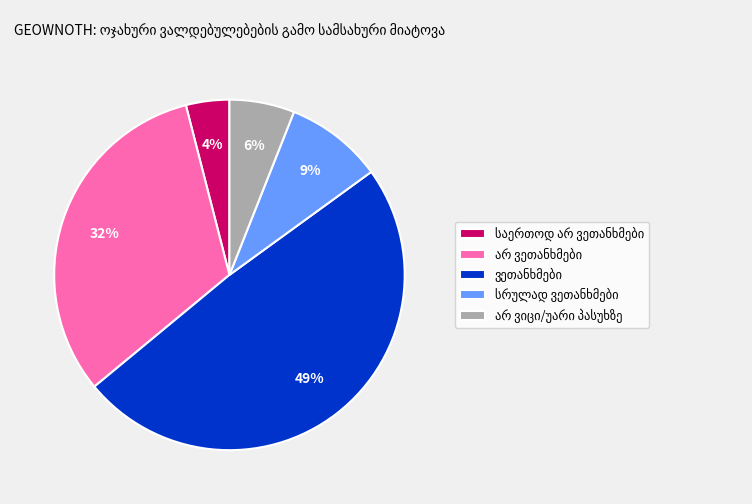

Is there any slice that represents more than half of the pie?

No